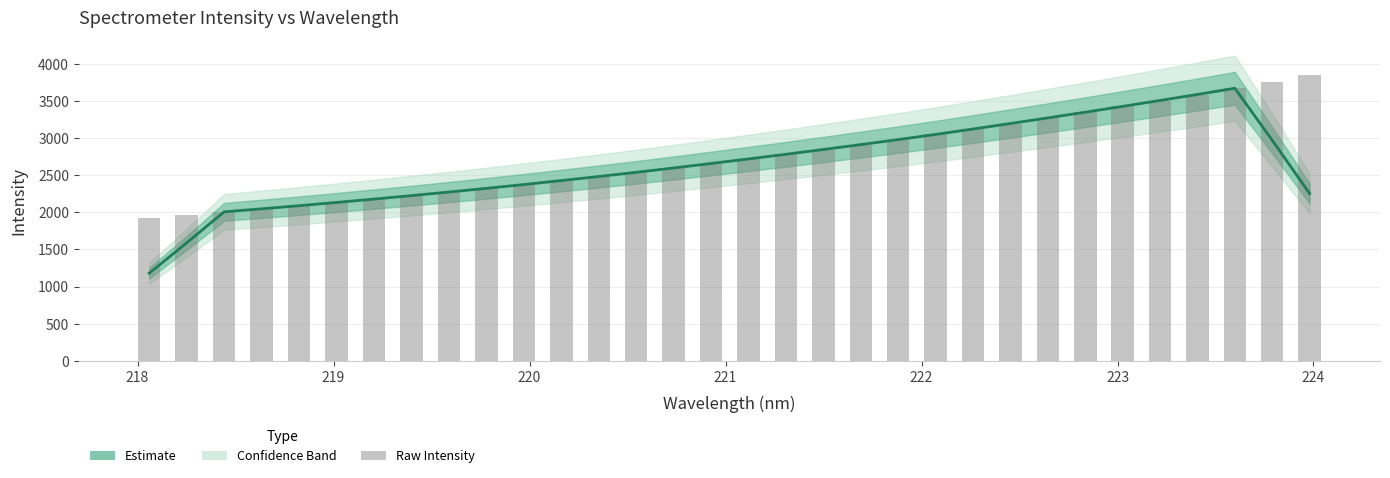

Which series has the largest total across all categories?

Intensity (raw)